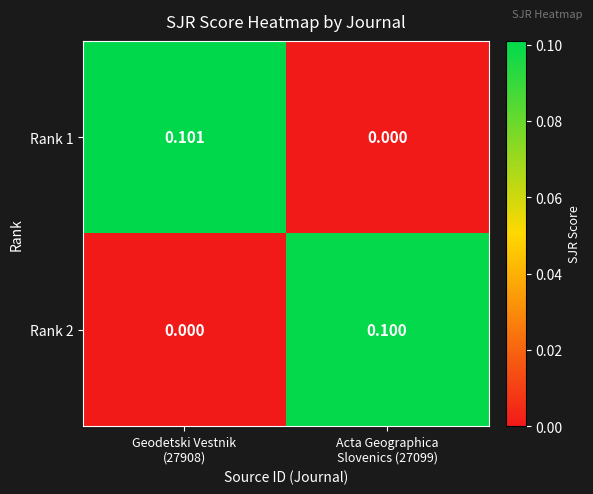

How many data points does each series have?

2